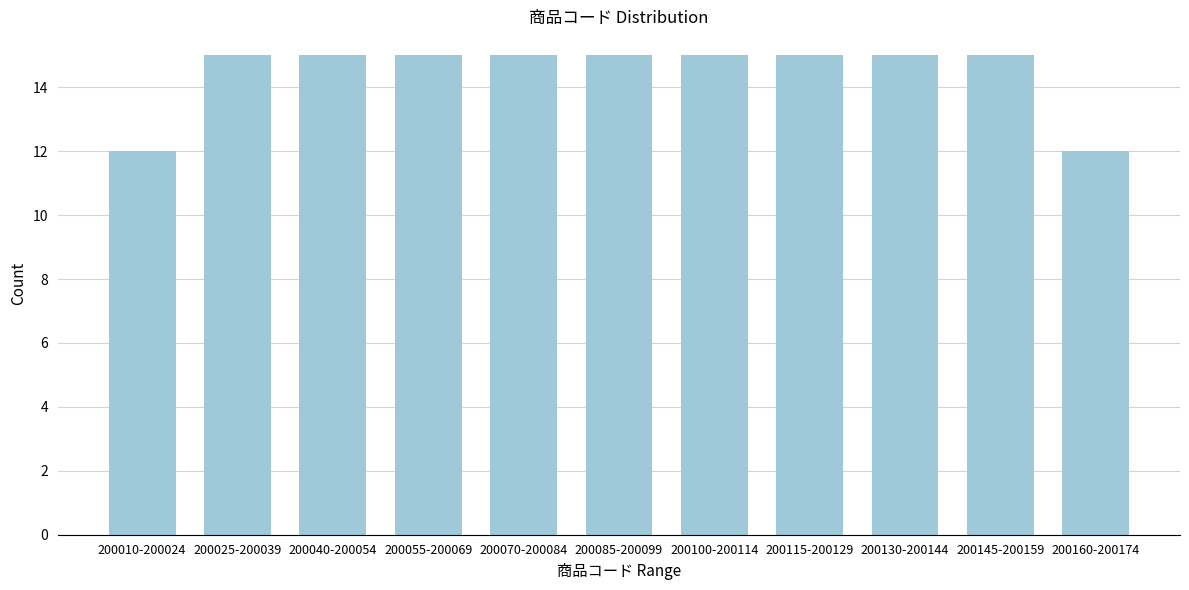

Reading right to left, what are all the values shown in this chart?

200160-200174=12	200145-200159=15	200130-200144=15	200115-200129=15	200100-200114=15	200085-200099=15	200070-200084=15	200055-200069=15	200040-200054=15	200025-200039=15	200010-200024=12